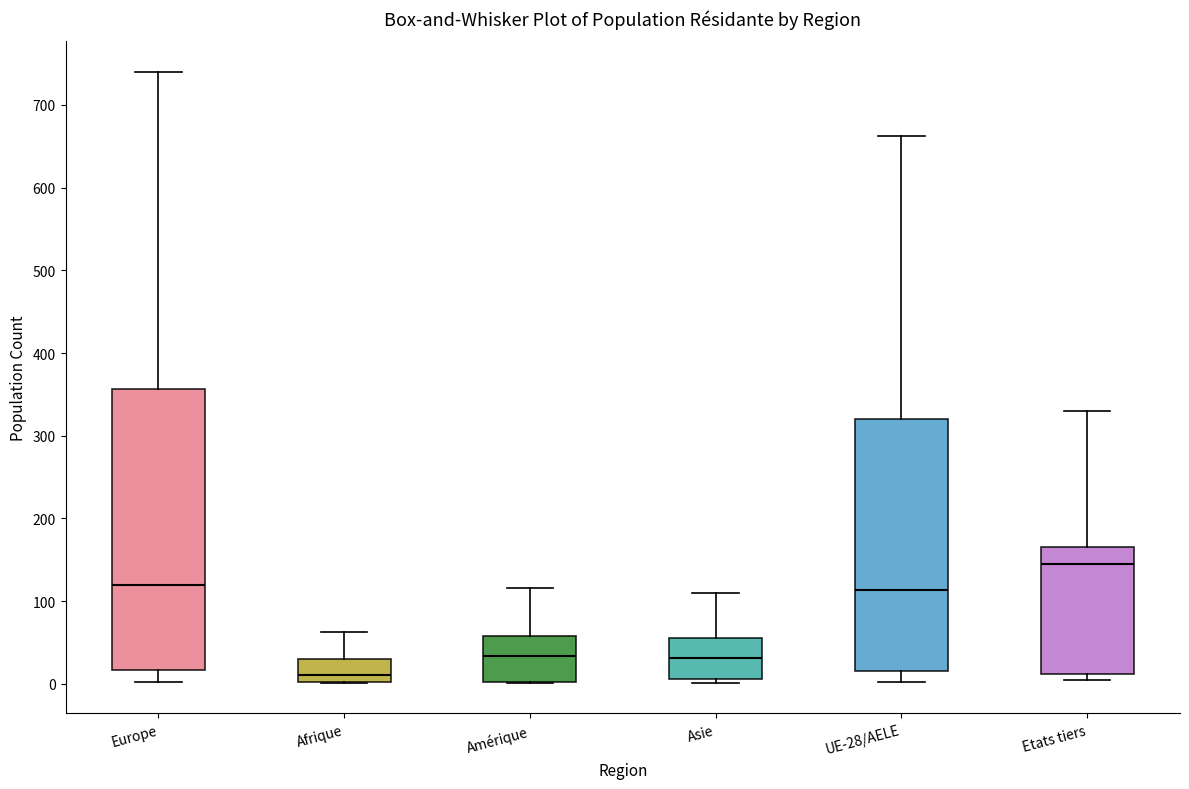

Which box is the tallest, from its lower edge to its upper edge?

Europe